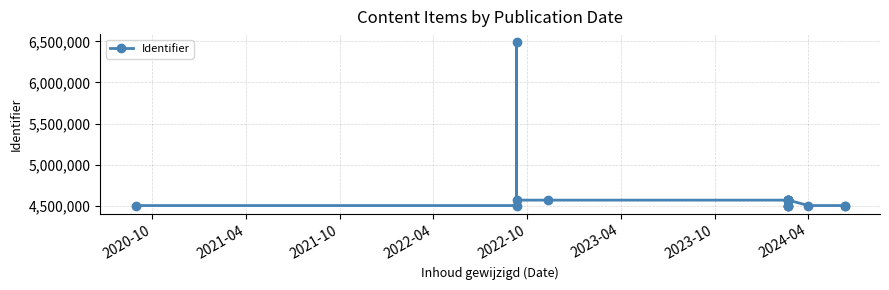

Is this an area chart (filled region under the line)?

No